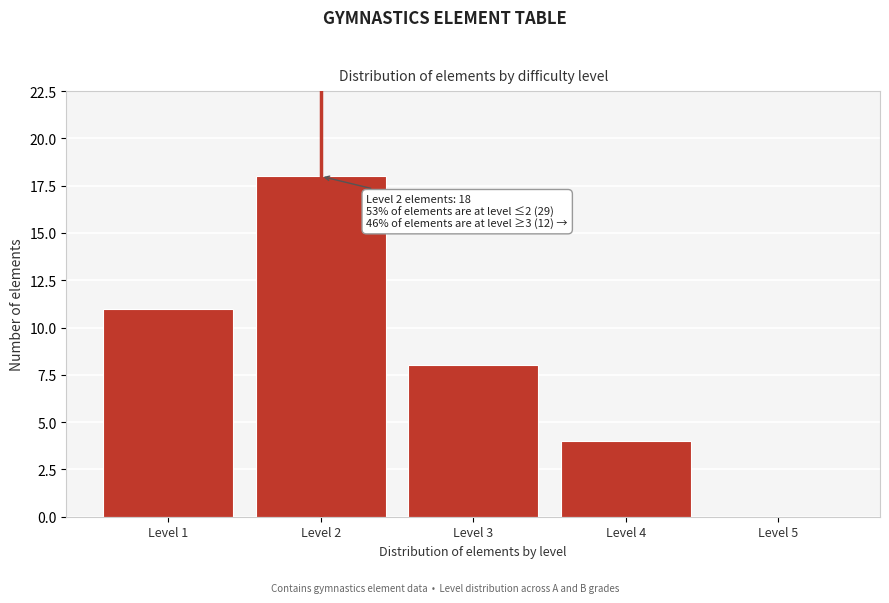

Over which range of the x-axis is the bar tallest?

1.5 to 2.5